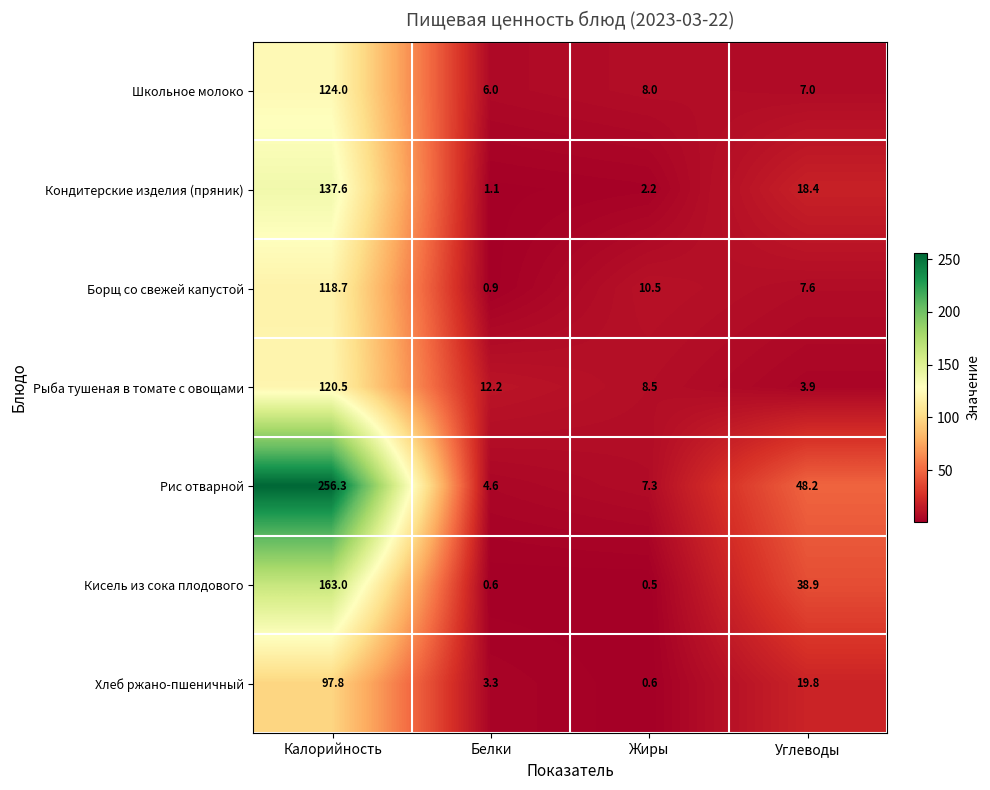

What is the difference between the highest and lowest values at Жиры?

10.0